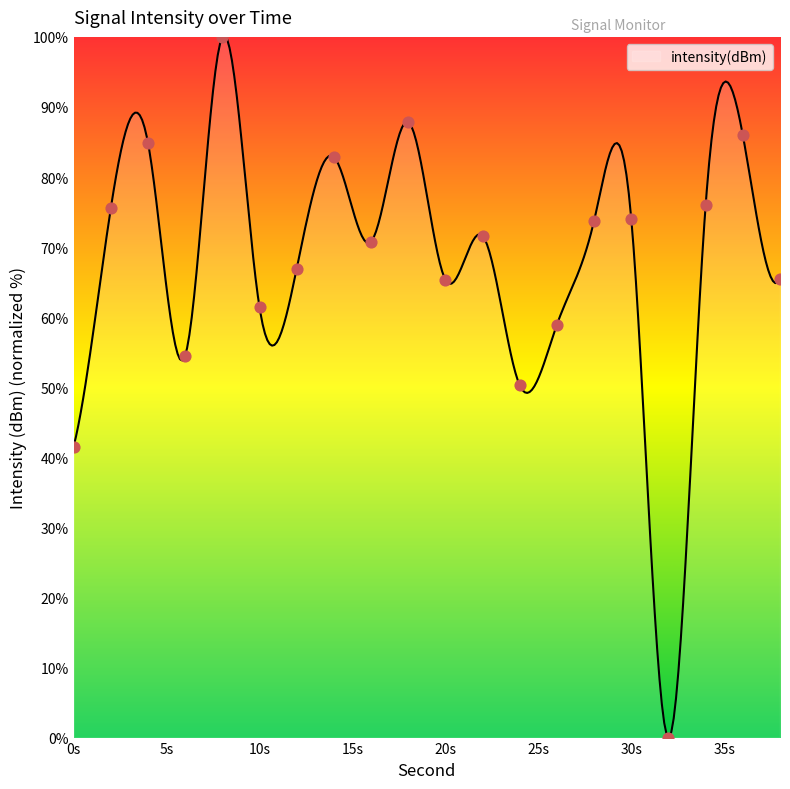

What is the change in value from 14 to 26?

-23.9